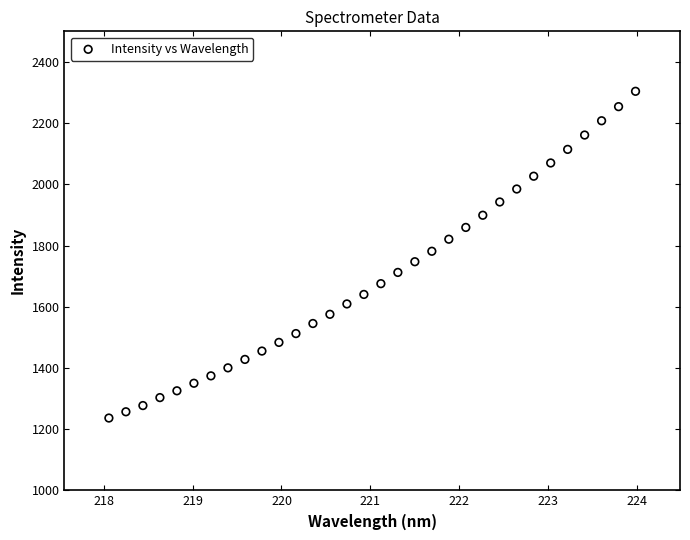

What is the range of Y values (max minus min)?

1067.7